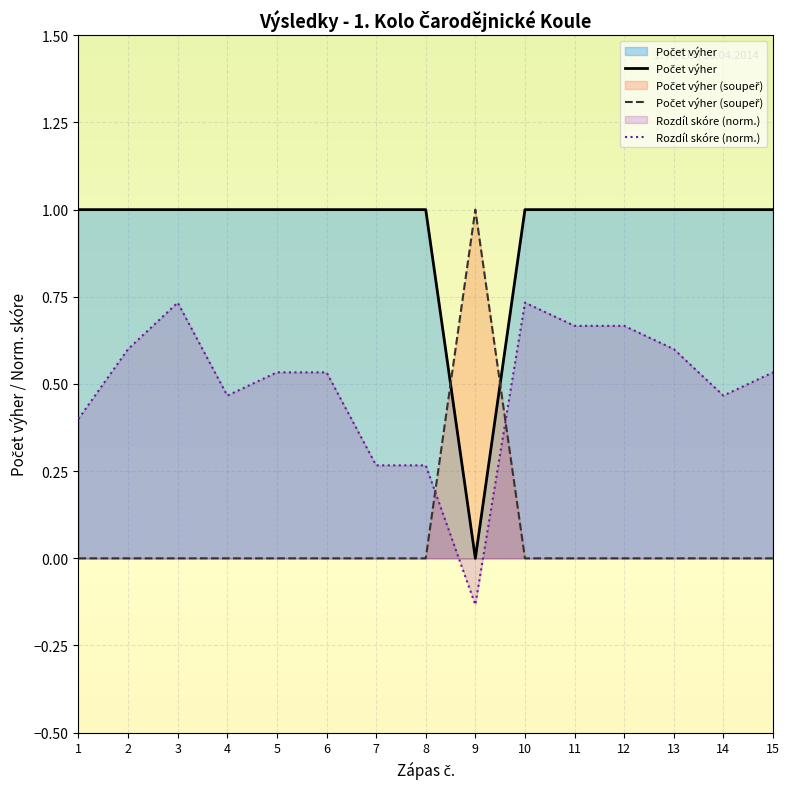

Is the value of Rozdíl skóre (norm.) at 1 greater than the value of Počet výher (soupeř) at 10?

Yes